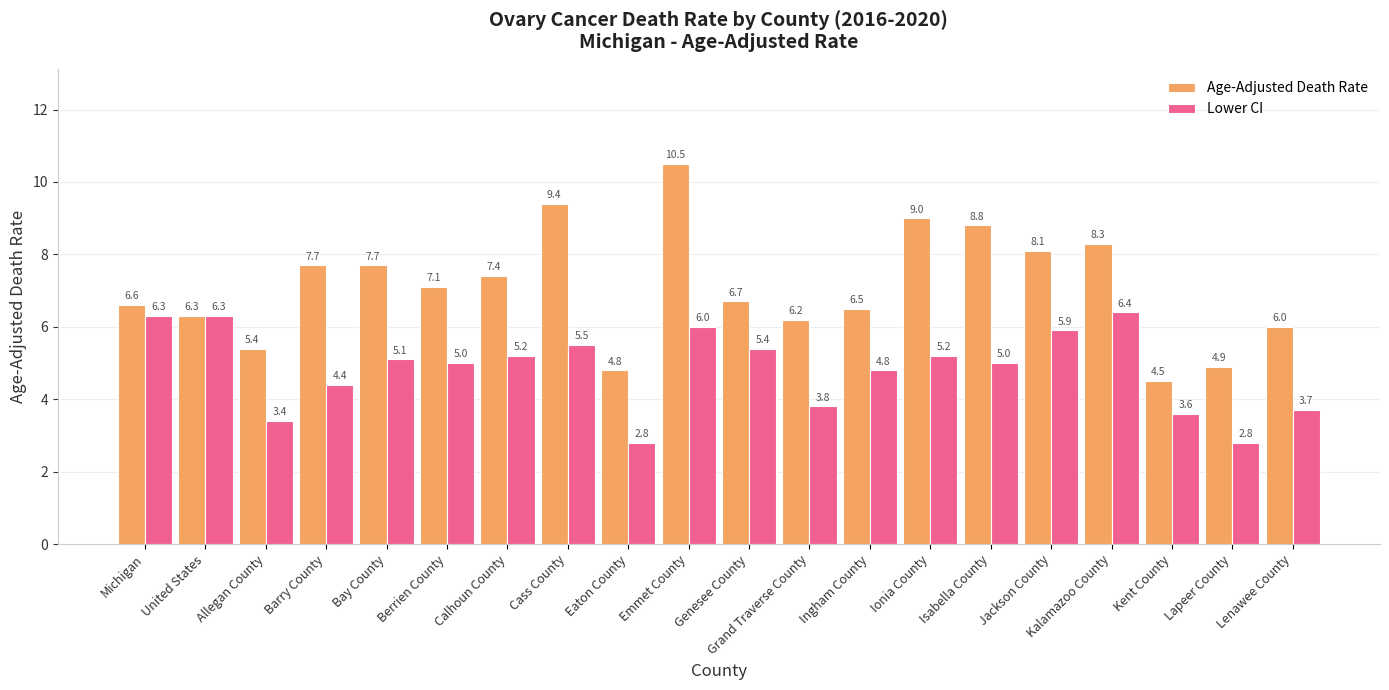

What is the minimum value shown in the chart?

2.8